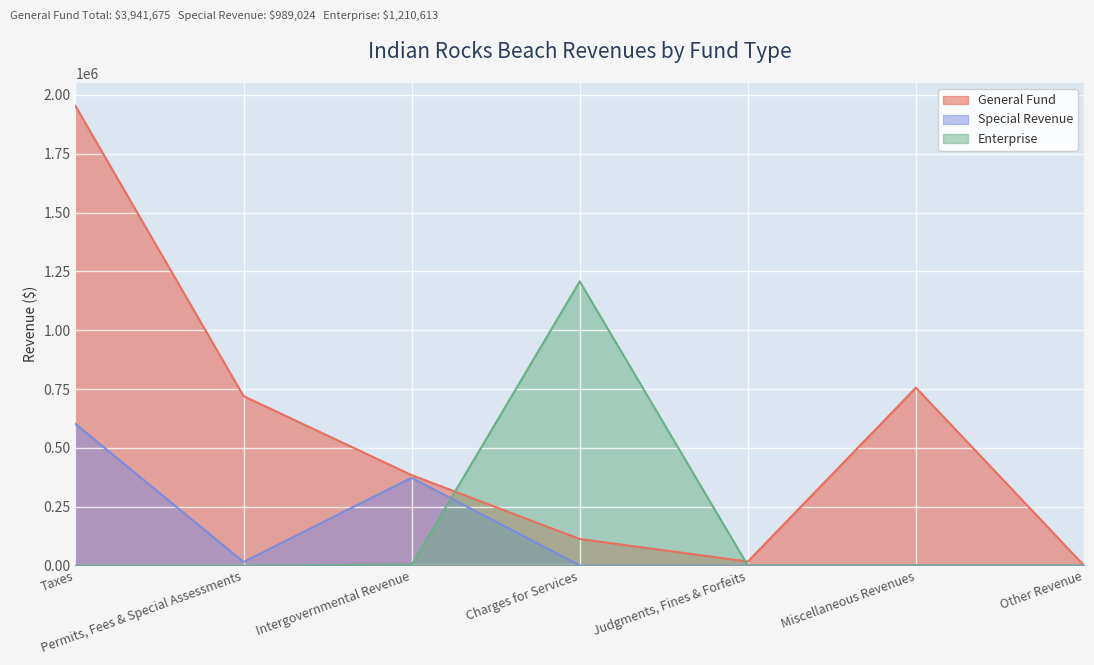

What are all the series names shown in the legend?

General Fund, Special Revenue, Enterprise